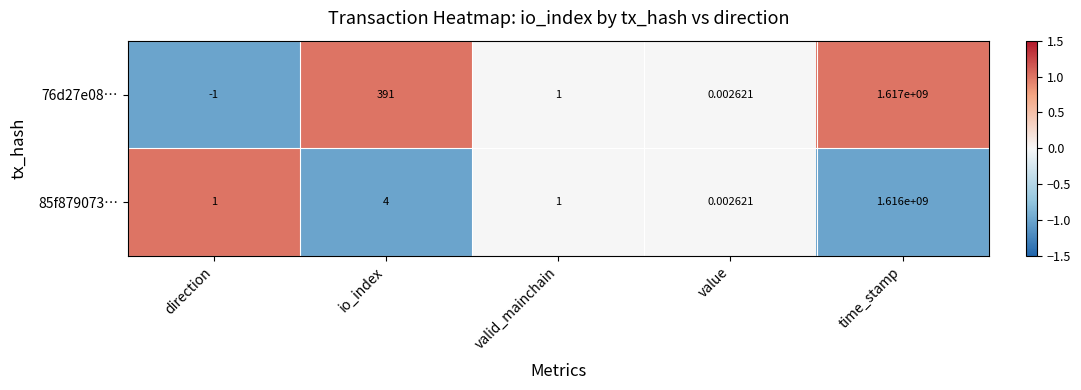

What is the smallest value displayed?

-1.0